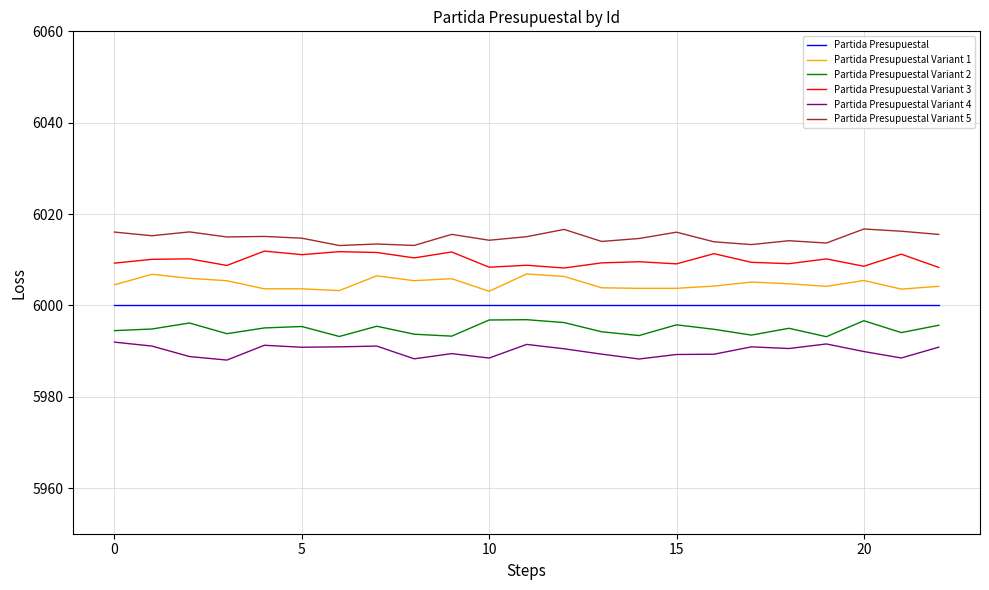

Which series has the largest total across all categories?

Partida Presupuestal Variant 5